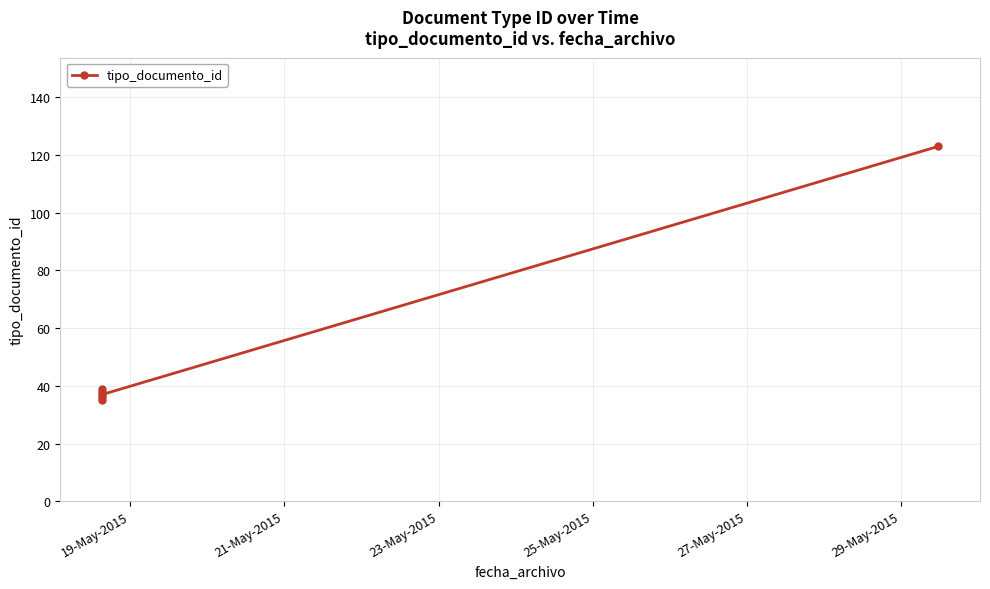

Which category has the lowest value across all series?

19-May-2015